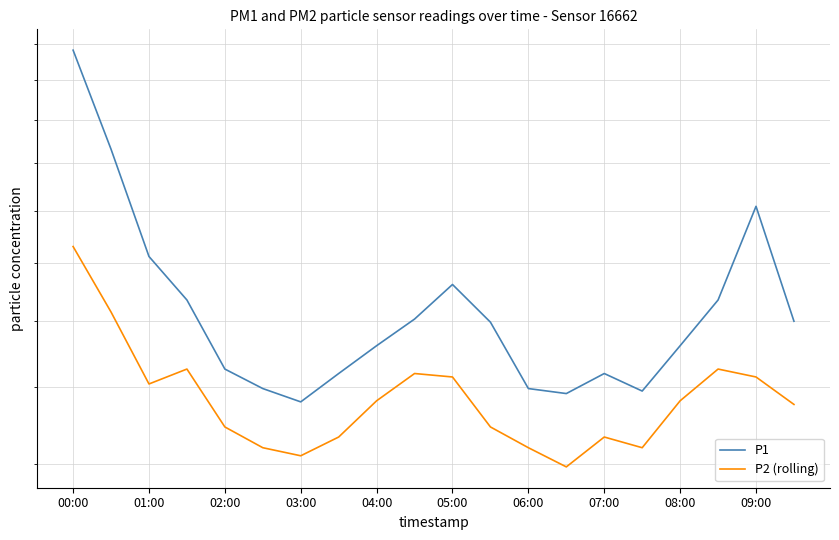

In P2 (rolling), how many points are higher than both neighbors (excluding endpoints)?

4